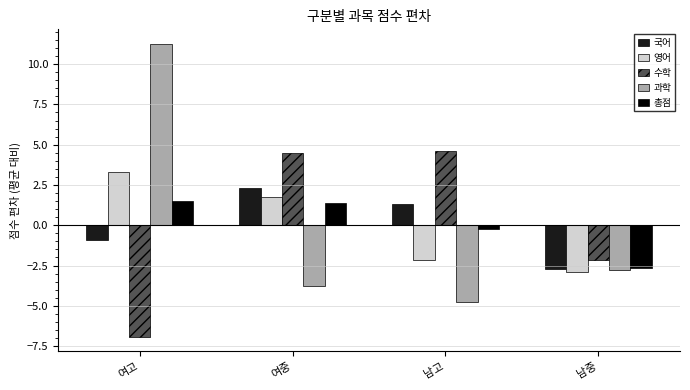

How many values in 과학 are above zero?

1